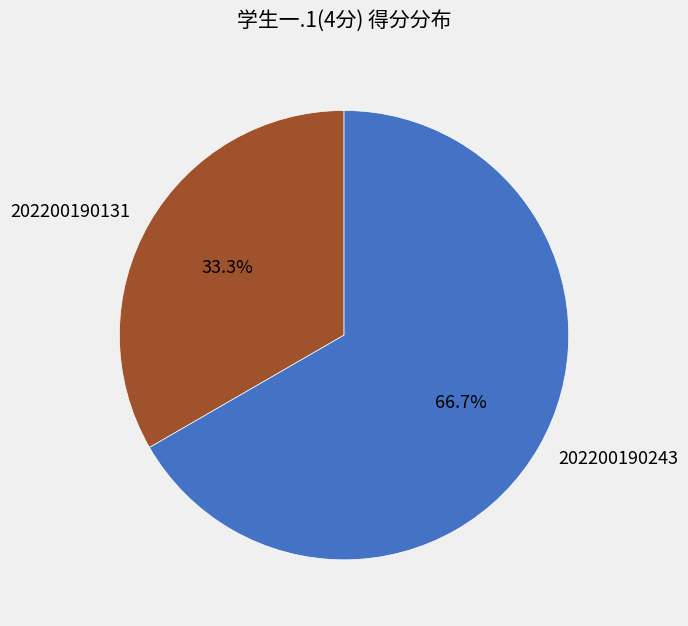

Does 202200190243 account for over 50% of the chart?

Yes